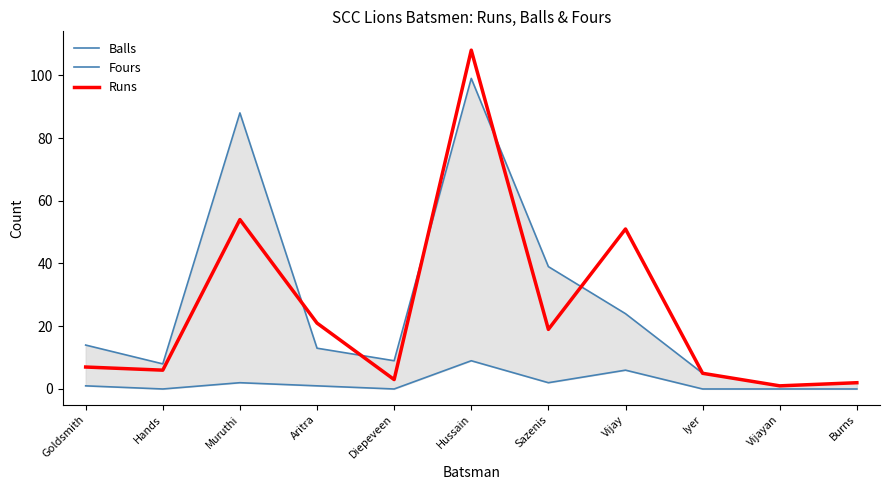

What are all the series names shown in the legend?

Balls, Fours, Runs